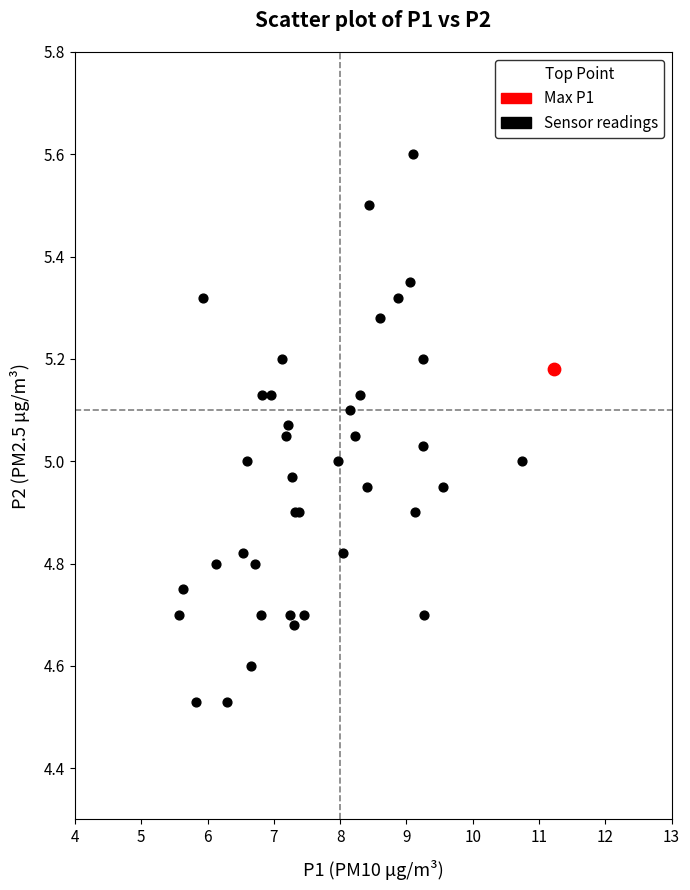

What are all the series names shown in the legend?

Max P1, Sensor readings